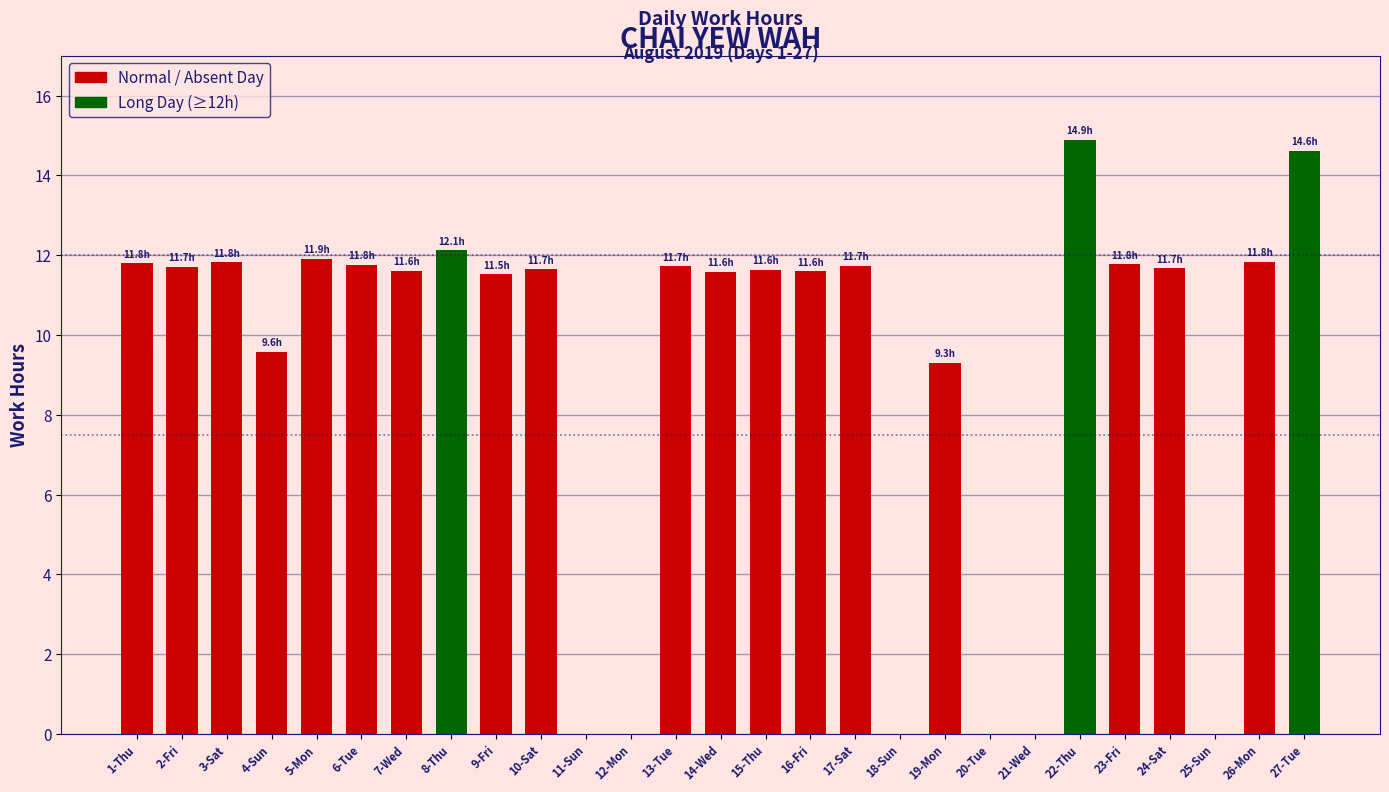

Which has a higher value, 24-Sat or 18-Sun?

24-Sat